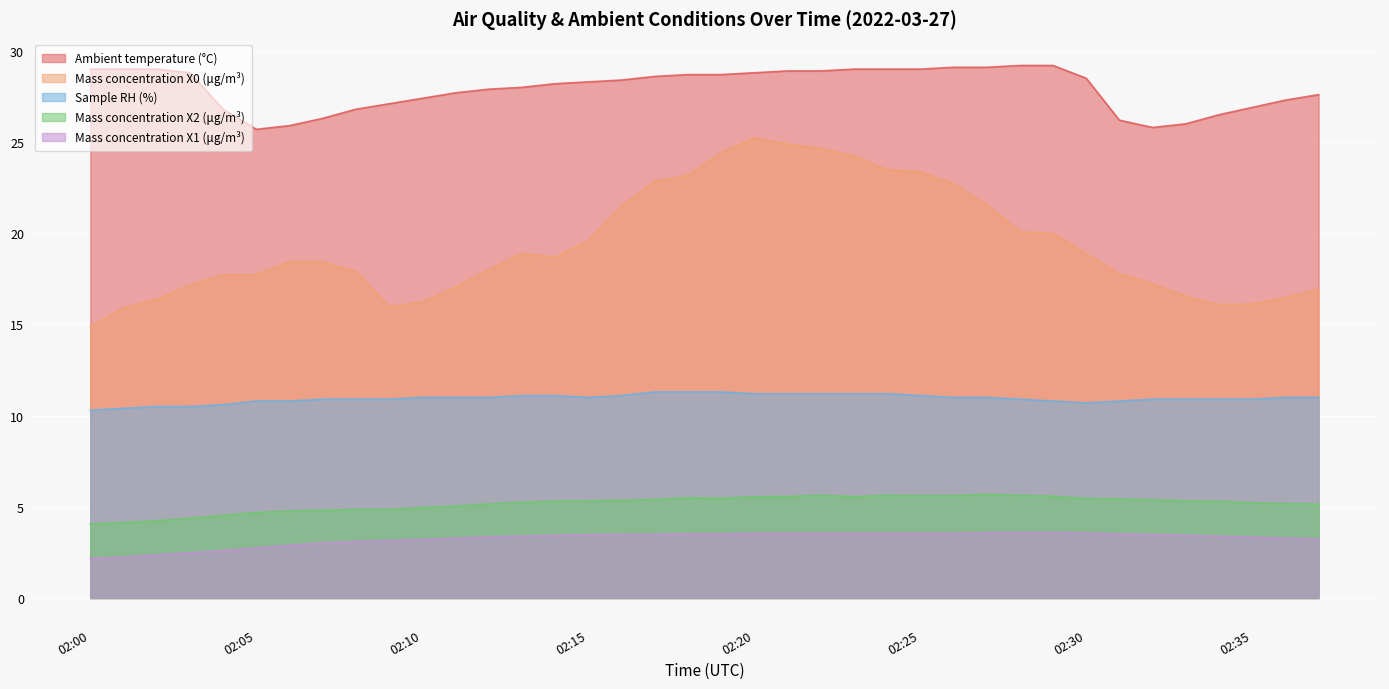

Rank the series at 02:18 from lowest to highest value.

Mass concentration X1 (μg/m³), Mass concentration X2 (μg/m³), Sample RH (%), Mass concentration X0 (μg/m³), Ambient temperature (°C)